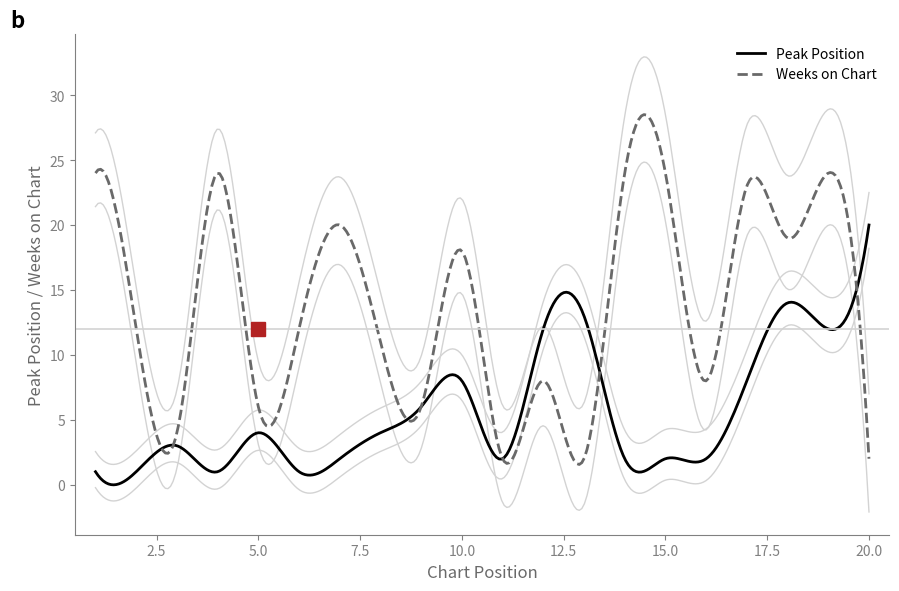

What is the sum of the Weeks on Chart values at 11 and 13?

4